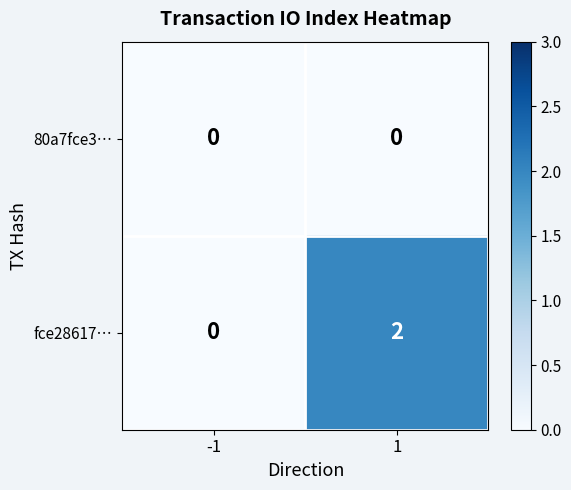

At which category is the sum across all series the highest?

1